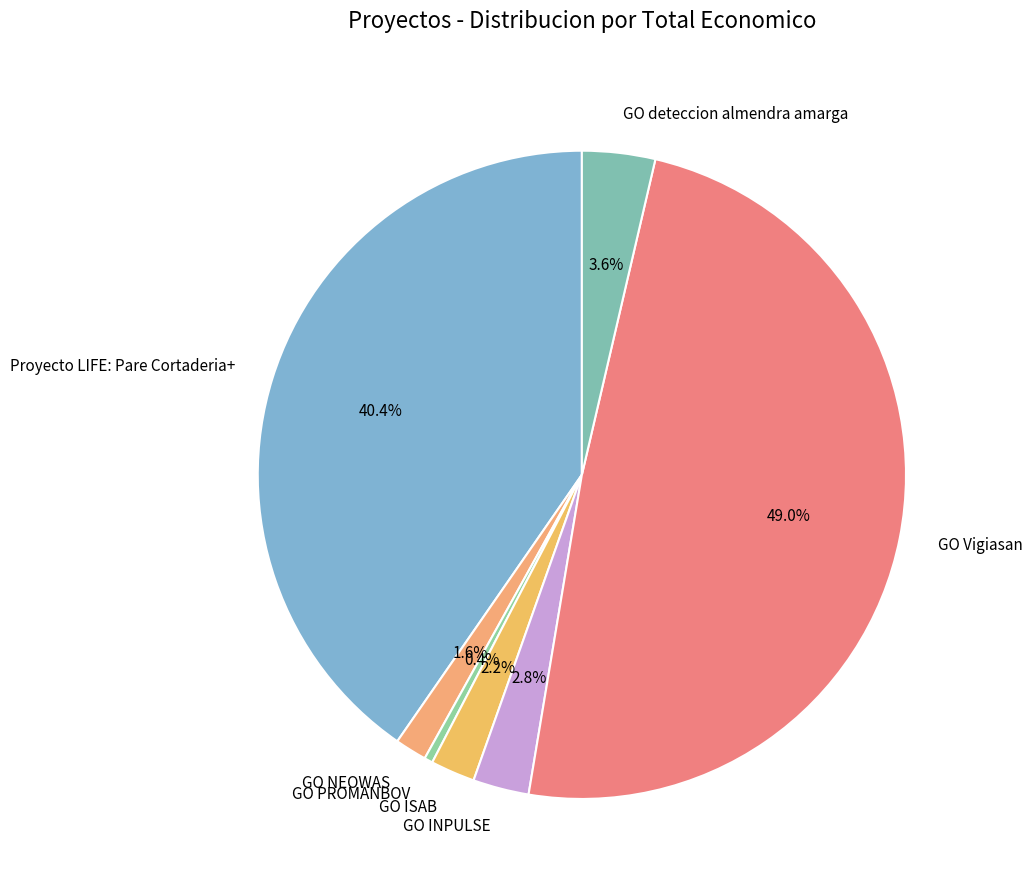

To the nearest percent, what is the difference between the GO INPULSE and GO ISAB slice percentages?

1%